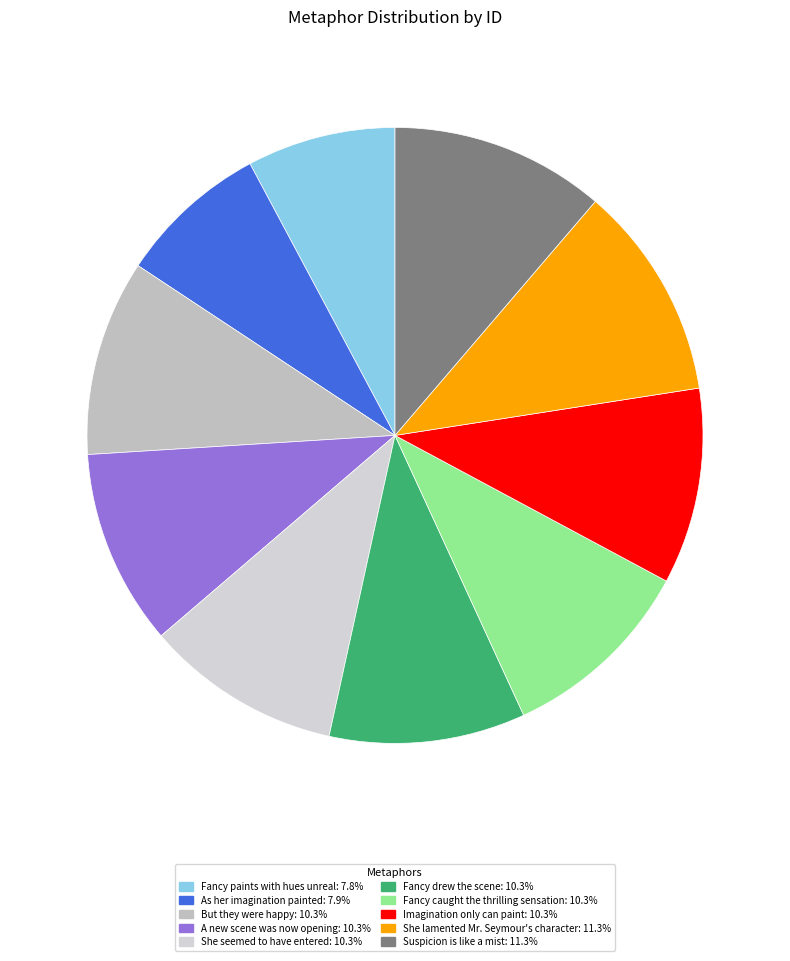

How many segments does this pie chart have?

10